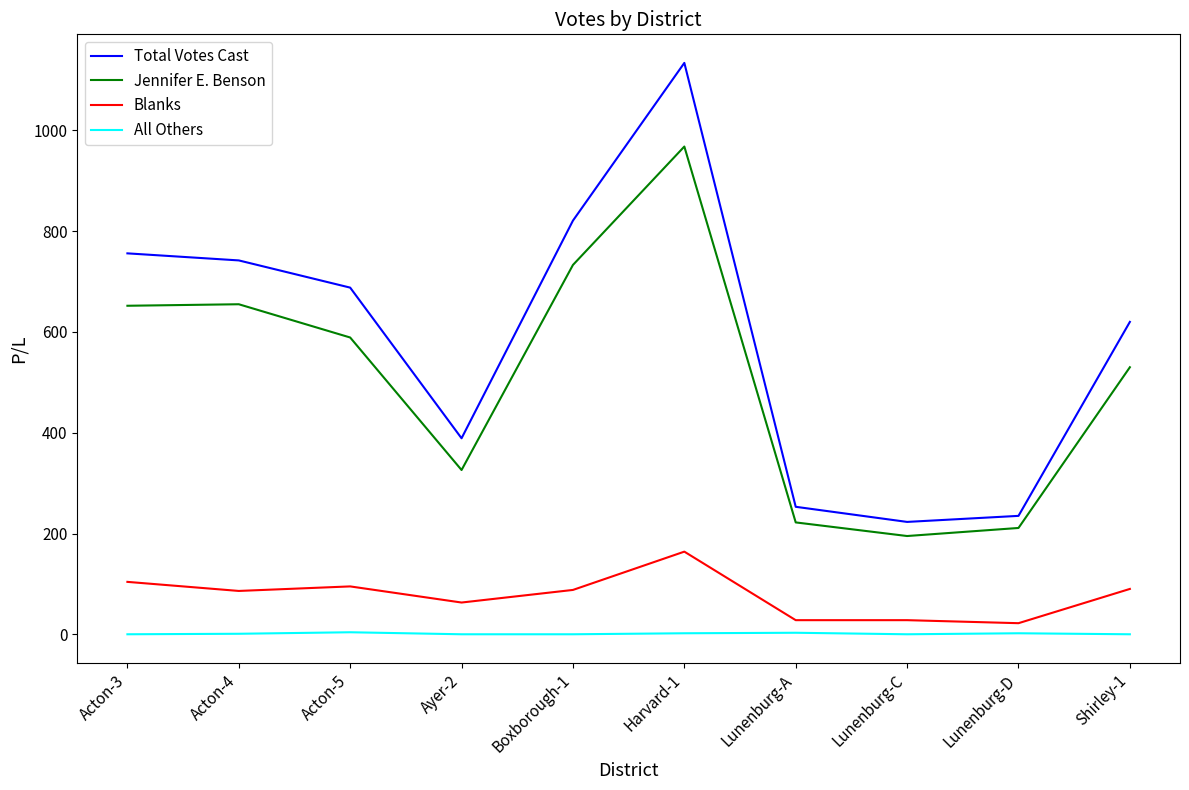

The Jennifer E. Benson series shows 326 at Ayer-2. True or false?

True